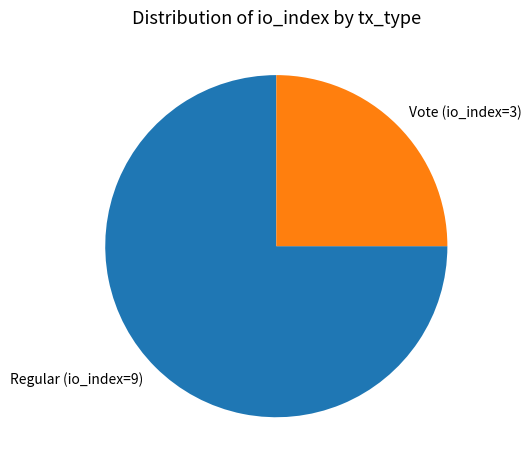

How many segments does this pie chart have?

2